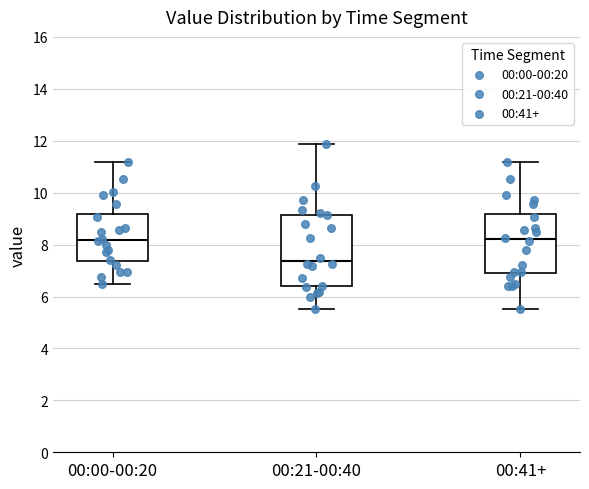

Which box has the lowest median line?

00:21-00:40